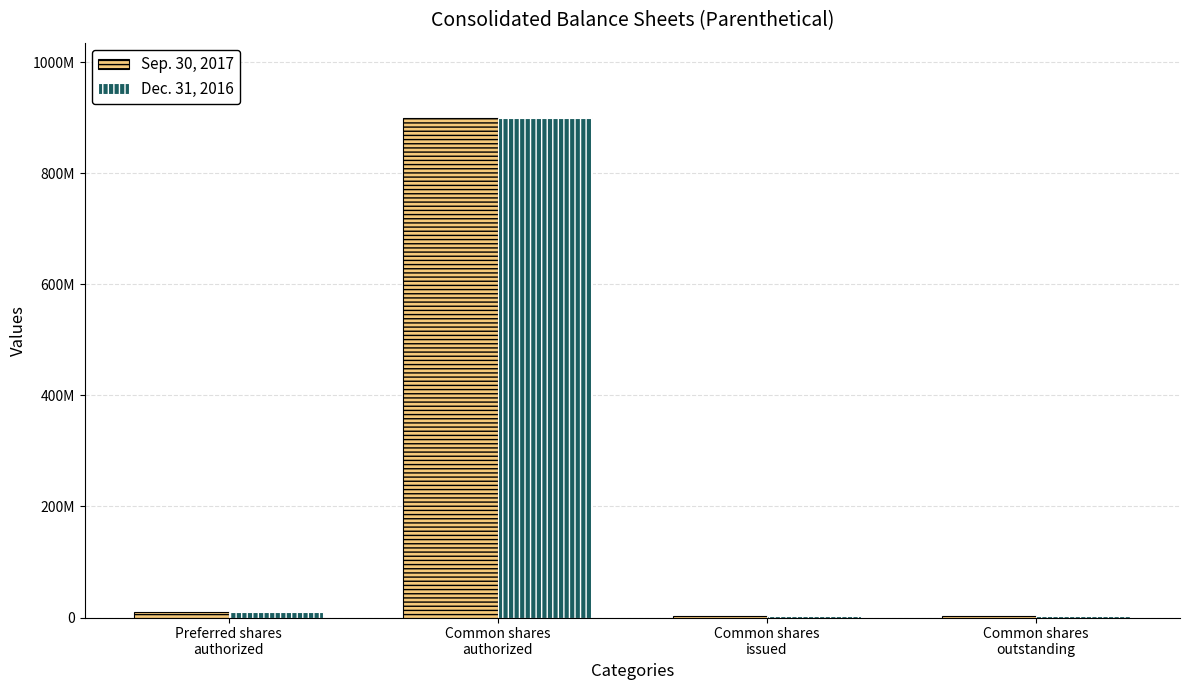

Rank the categories by Dec. 31, 2016 value from highest to lowest.

Common shares
authorized, Preferred shares
authorized, Common shares
issued, Common shares
outstanding